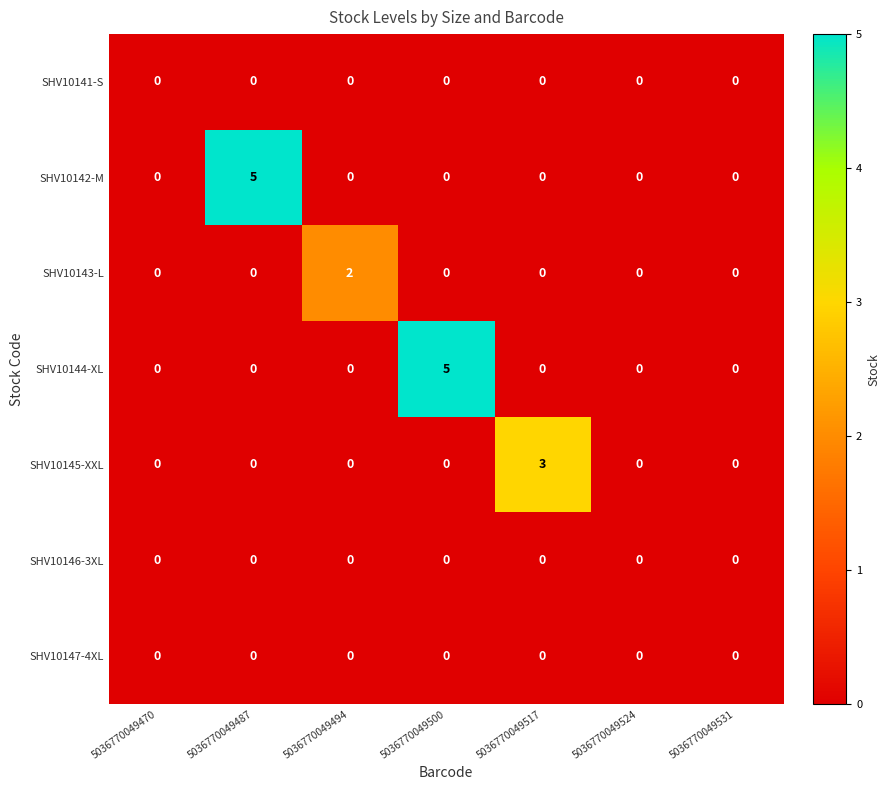

What is the greatest value displayed?

5